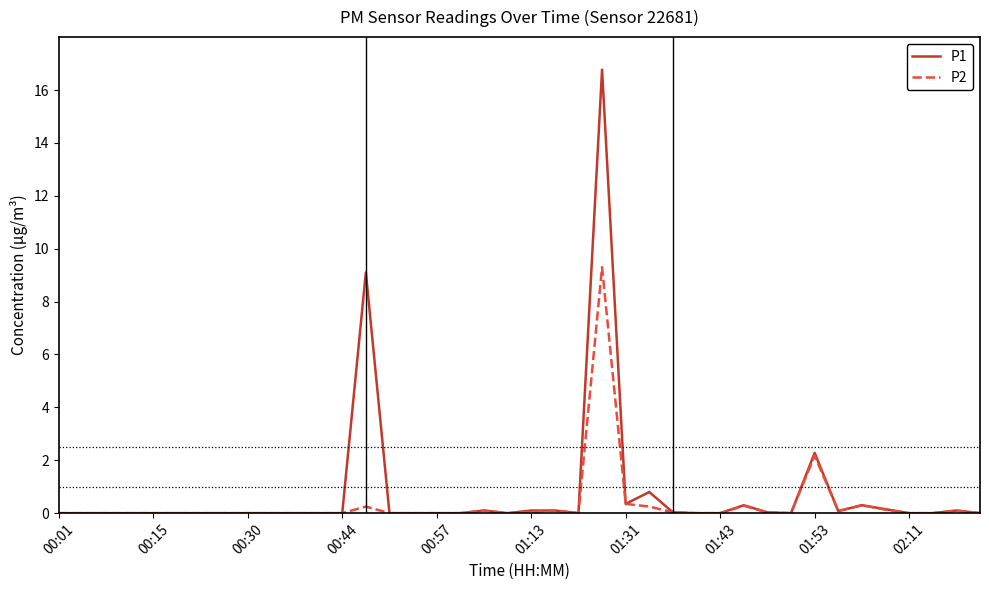

Does the chart have visible grid lines?

No